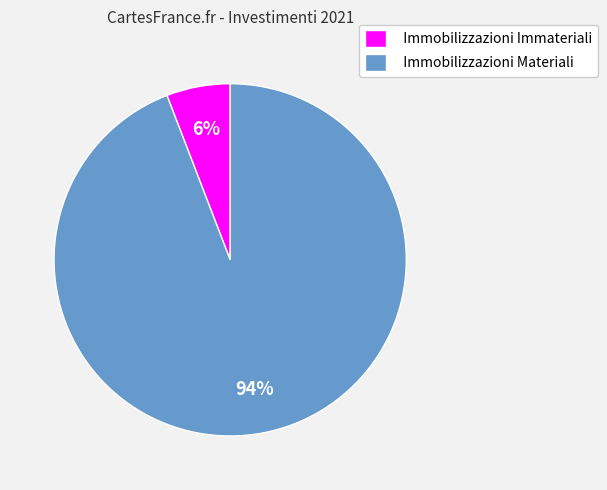

What percentage is the Immobilizzazioni Immateriali slice, to the nearest percent?

6%